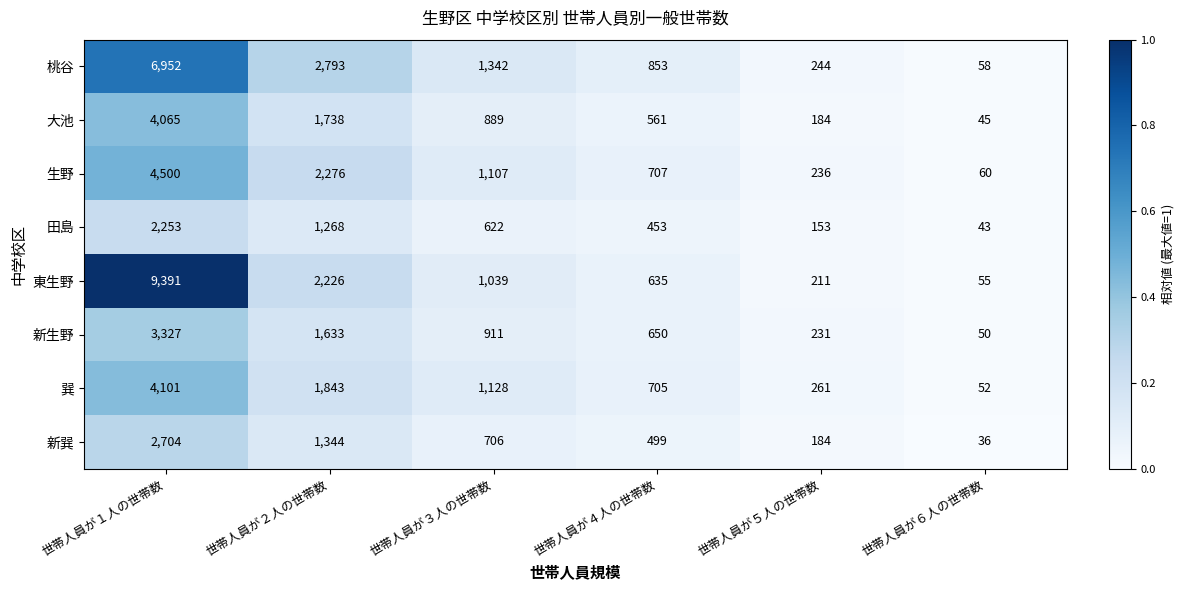

What is the sum of the 大池 values at 世帯人員が２人の世帯数 and 世帯人員が５人の世帯数?

1922